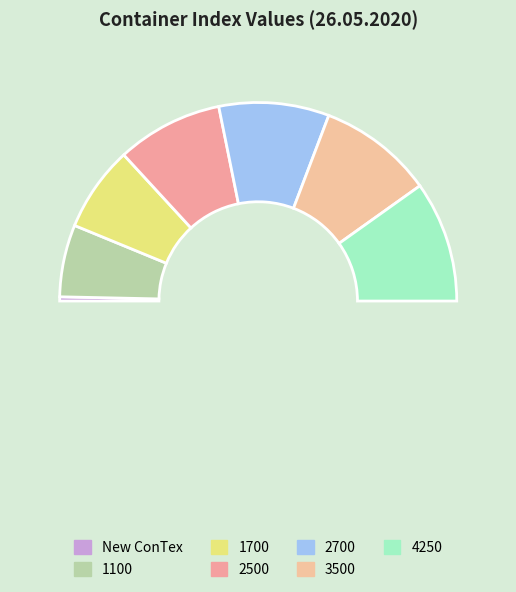

To the nearest percent, what percentage of the pie is 2700?

18%